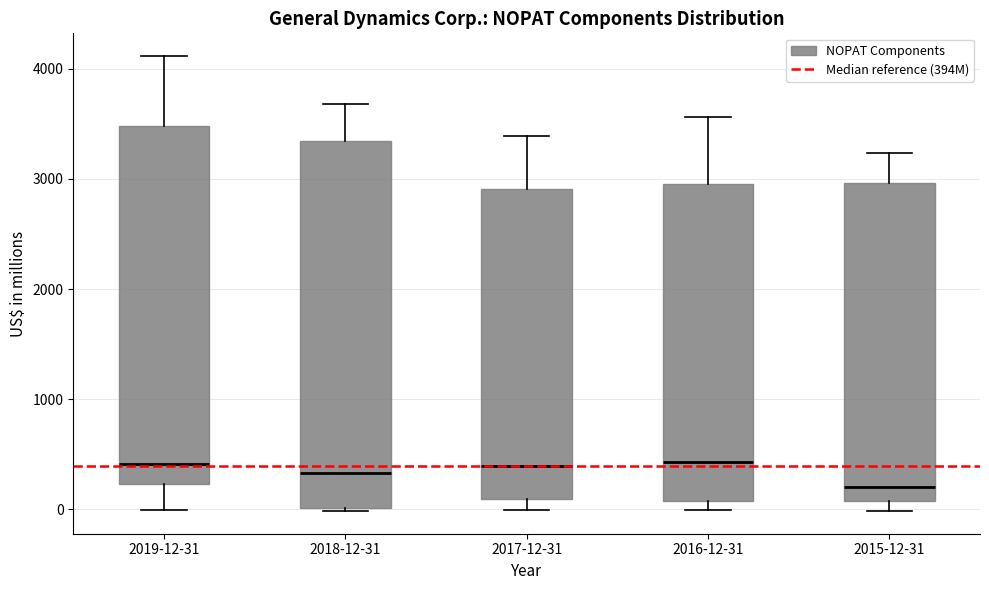

Reading left to right, transcribe this box plot: for each box, give where its median line is, the range the box spans, and where its two whiskers end, as read against the y-axis. The values are not printed on the chart, so give them approximately, as read against the axis.

2019-12-31: median 400, box 200 to 3500, whiskers 0 to 4100
2018-12-31: median 300, box 0 to 3300, whiskers 0 to 3700
2017-12-31: median 400, box 100 to 2900, whiskers 0 to 3400
2016-12-31: median 400, box 100 to 3000, whiskers 0 to 3600
2015-12-31: median 200, box 100 to 3000, whiskers 0 to 3200